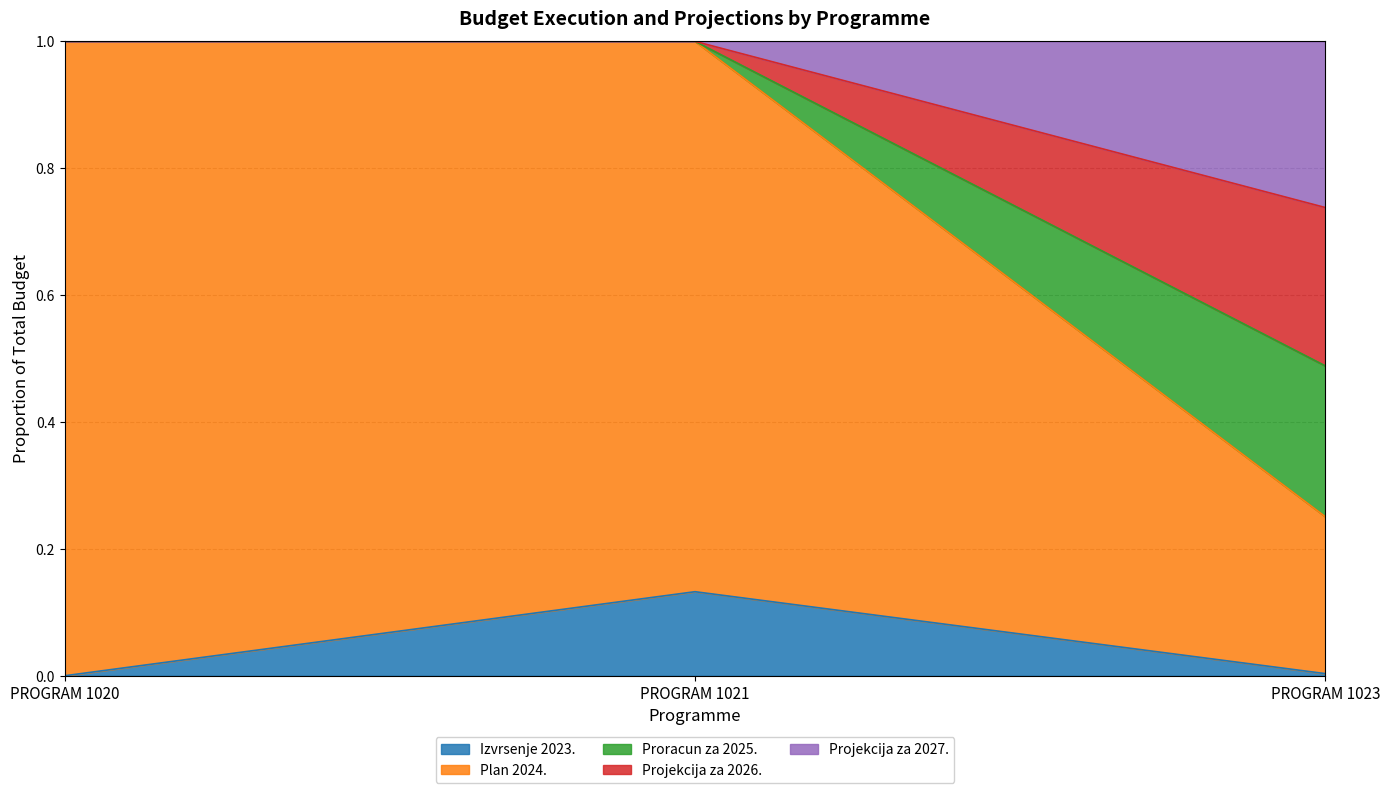

The value of Plan 2024. at PROGRAM 1023 is 0.7. True or false?

False